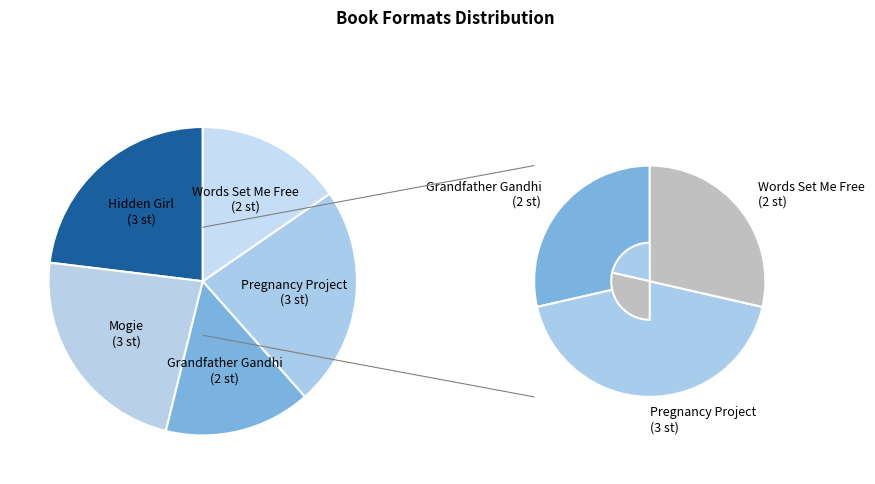

True or false: Words Set Me Free accounts for 4% of the total.

False